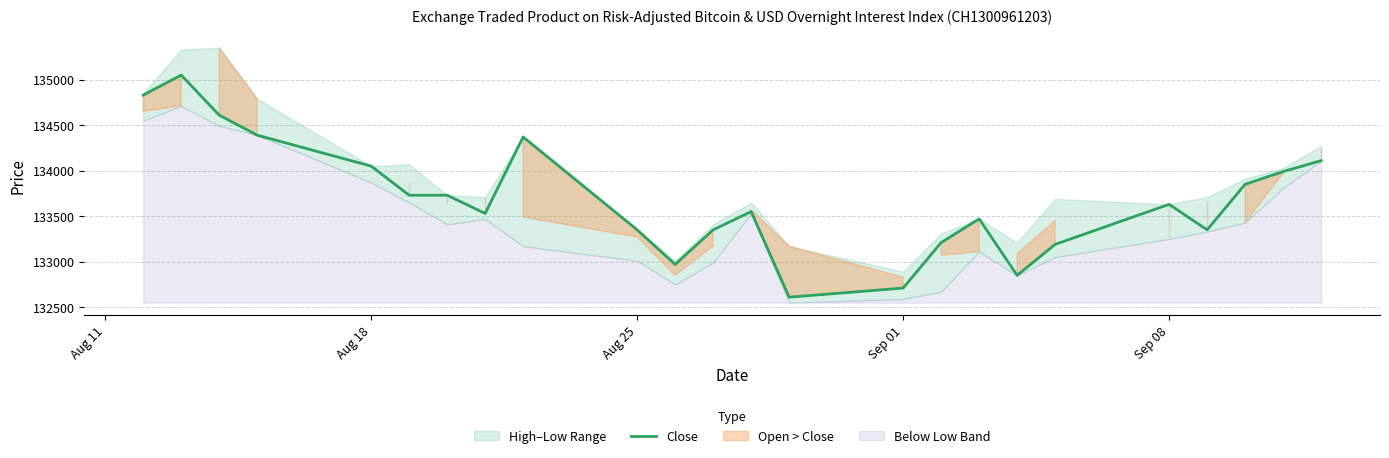

The value of Close at Aug 18 is 134050. True or false?

True